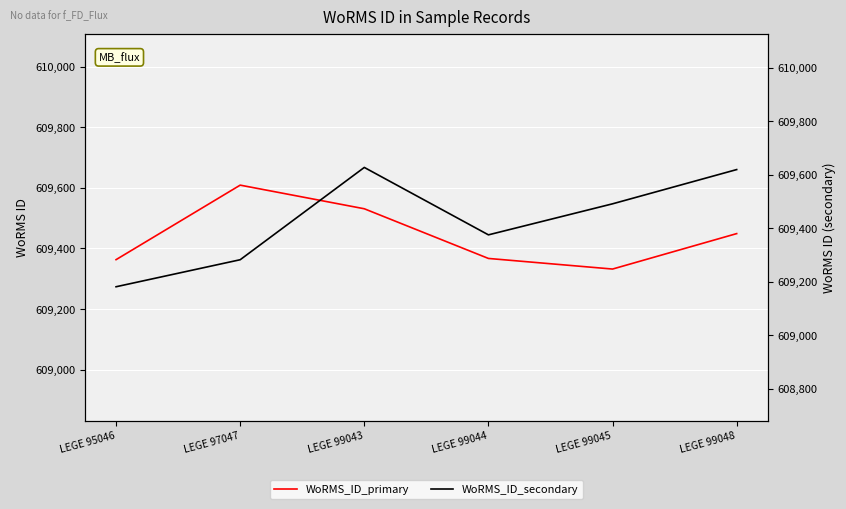

Reading right to left, list all the values displayed in this chart.

WoRMS_ID_primary: 609449	609332	609367	609531	609609	609363
WoRMS_ID_secondary: 609619	609491	609375	609627	609282	609181